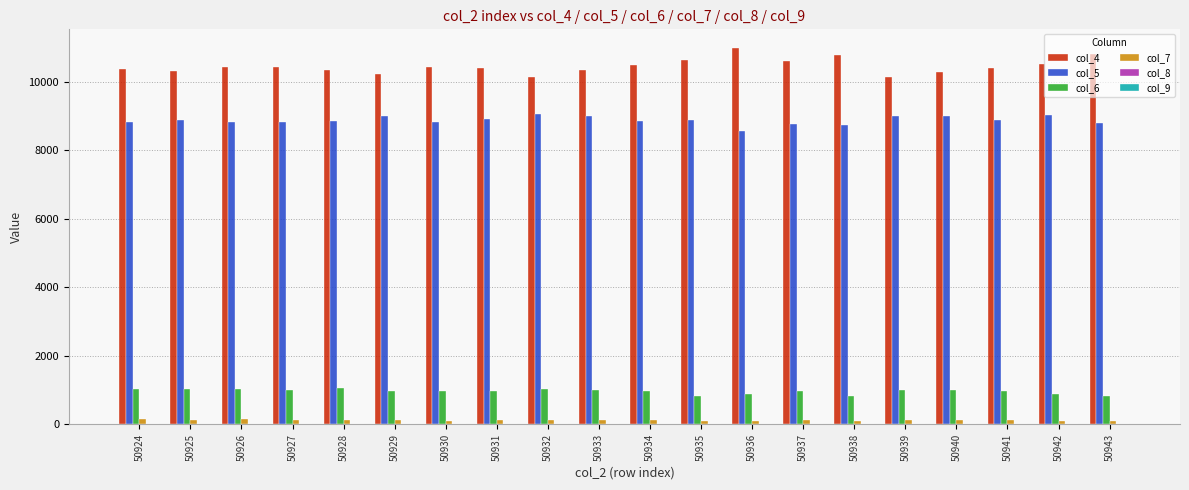

Which series has the largest total across all categories?

col_4